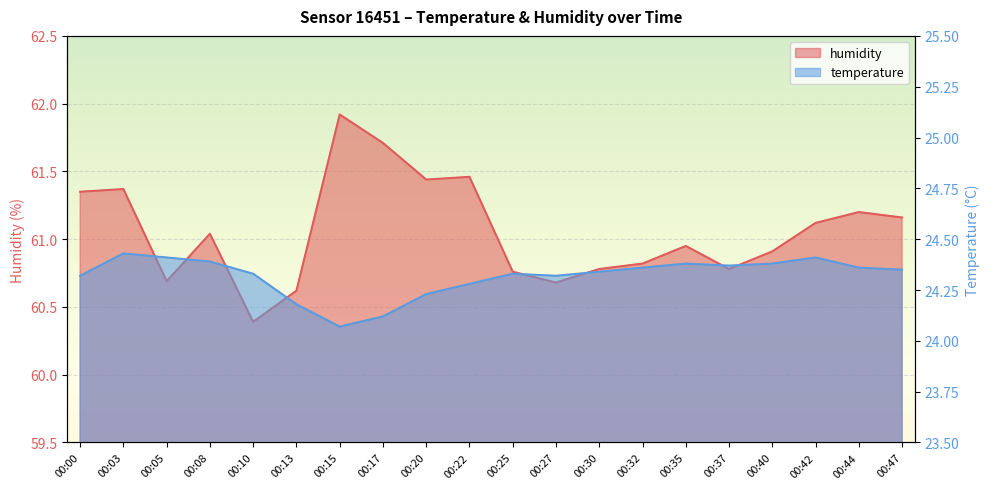

True or false: temperature and humidity cross at least once.

False